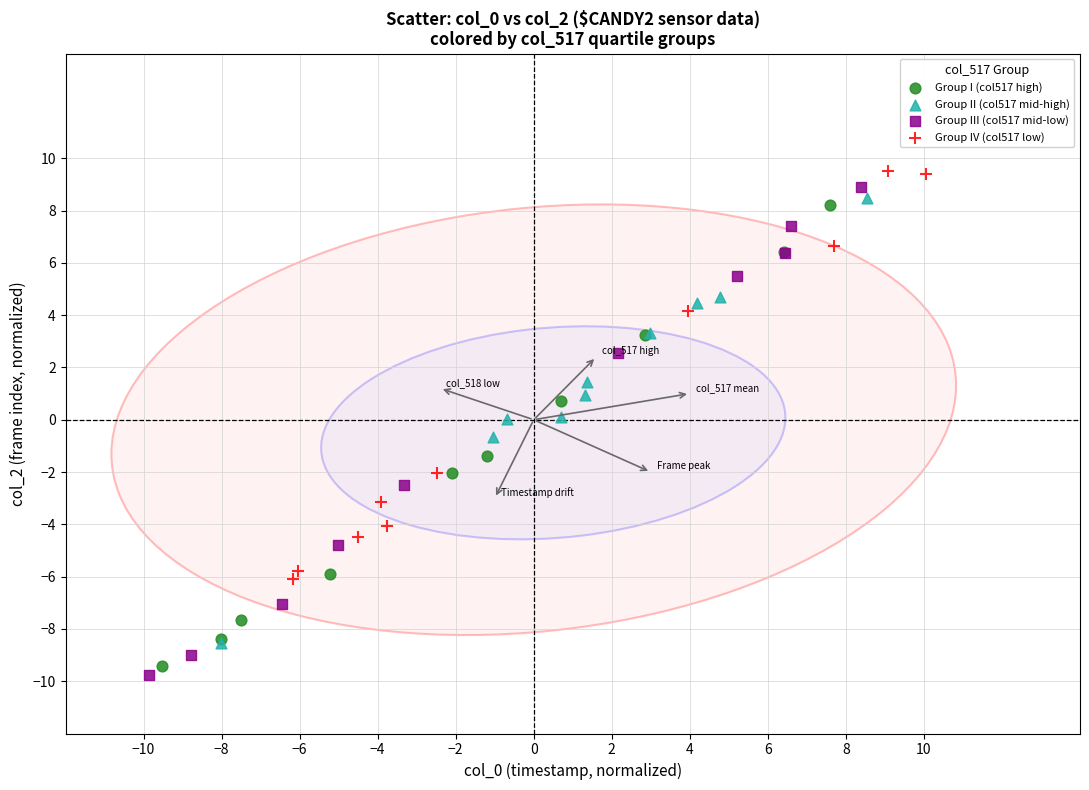

Which series has the widest spread of Y values?

Group III (col517 mid-low)